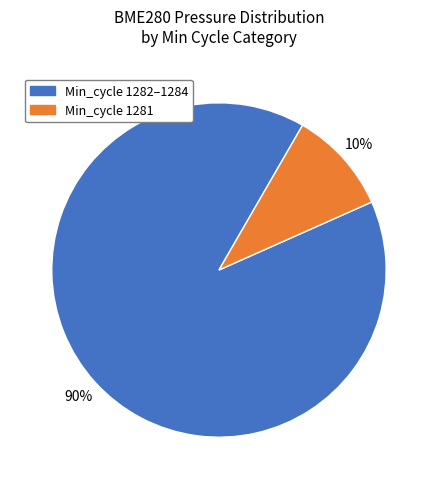

Does any single category account for the majority?

Yes